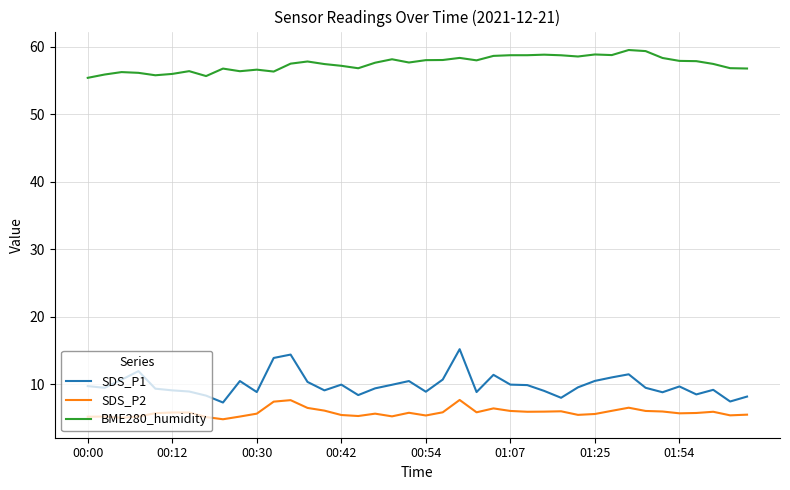

List the series in order of their peak value, lowest first.

SDS_P2, SDS_P1, BME280_humidity